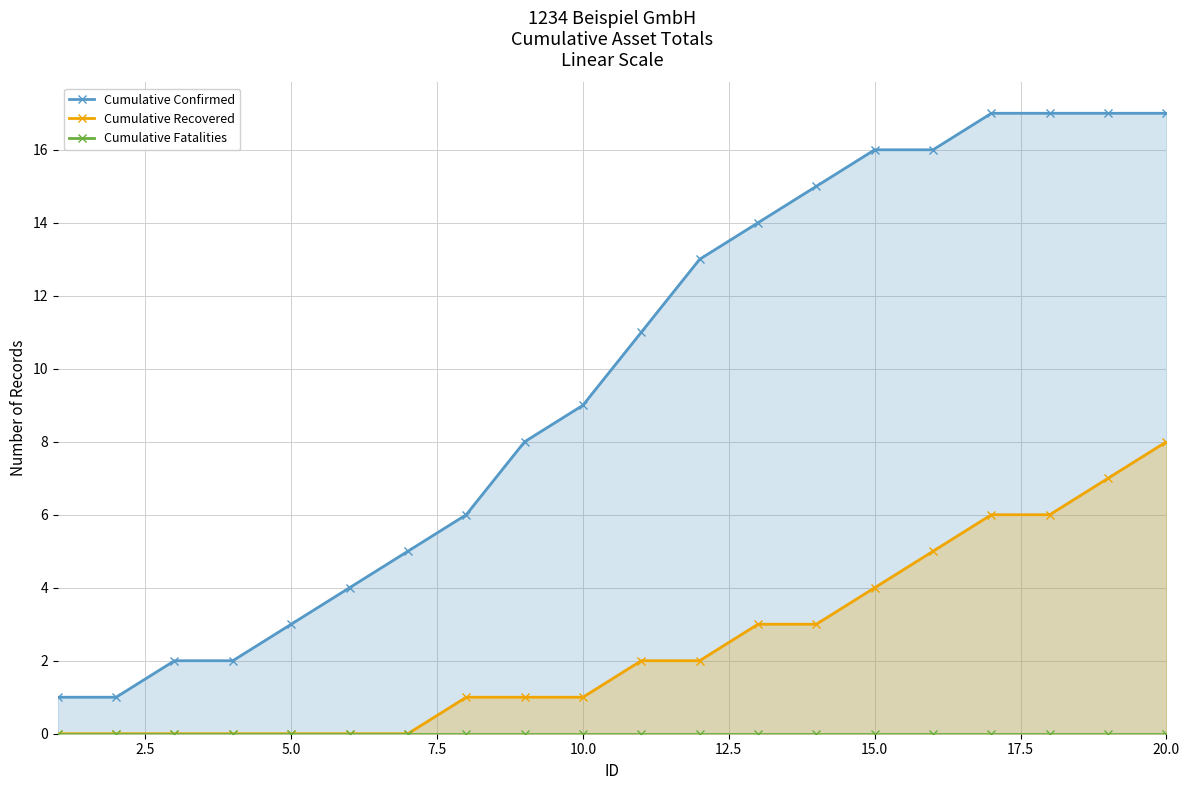

Does the chart display data point markers on the line(s)?

Yes